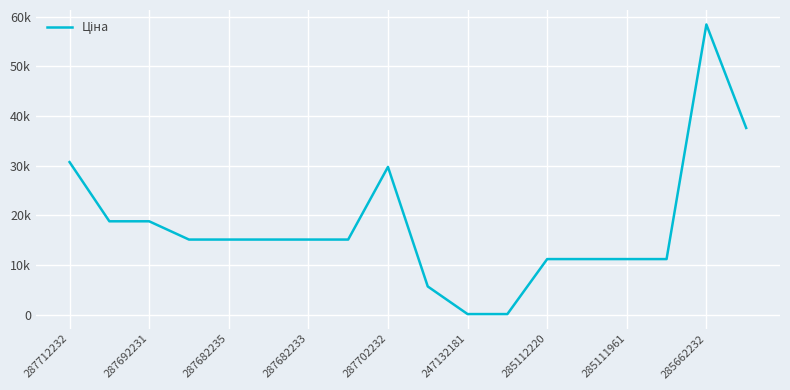

What is the minimum value shown in the chart?

114.1